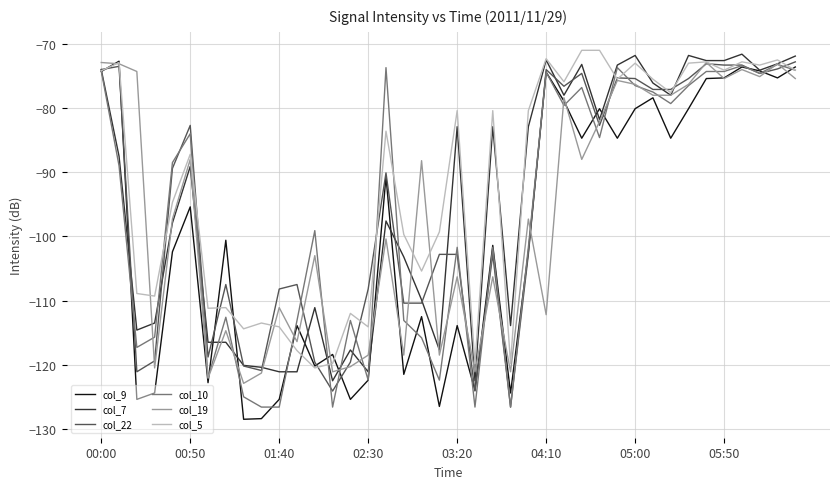

What is the maximum value shown in the chart?

-71.0